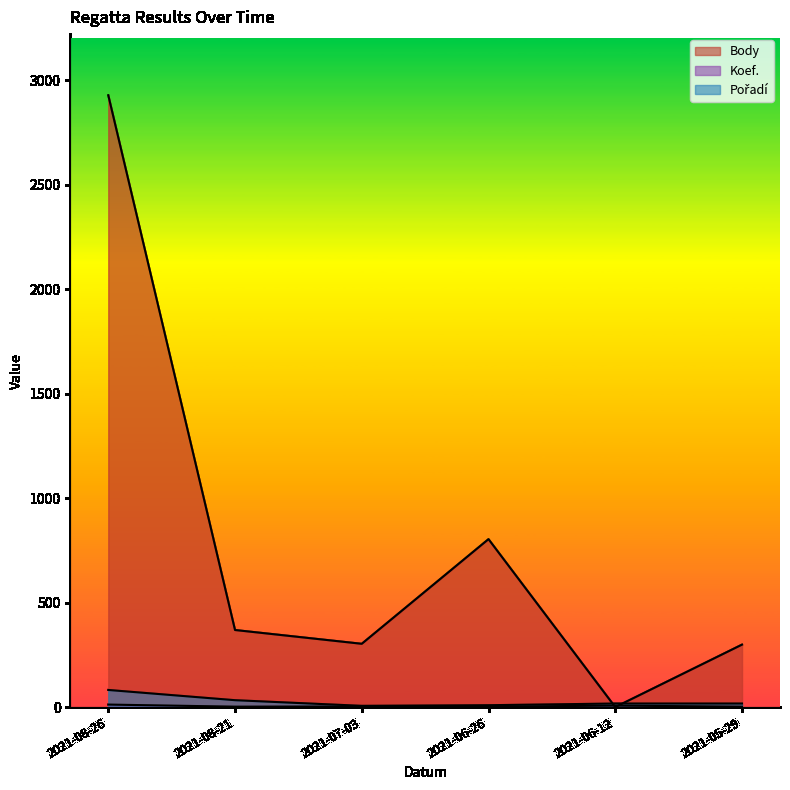

List the labels in order of Koef. value, smallest first.

2021-08-21, 2021-06-26, 2021-05-29, 2021-07-03, 2021-06-12, 2021-08-26